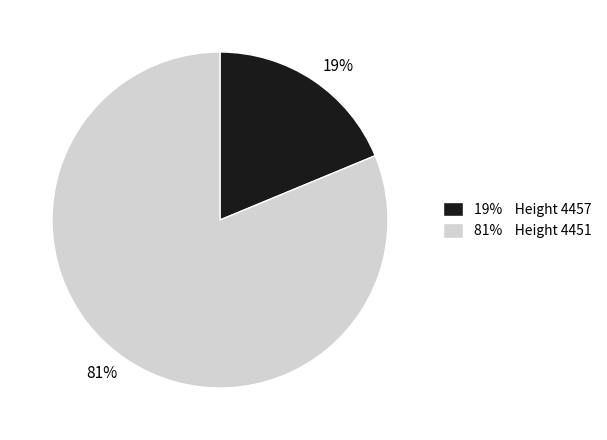

How many slices are in this pie chart?

2